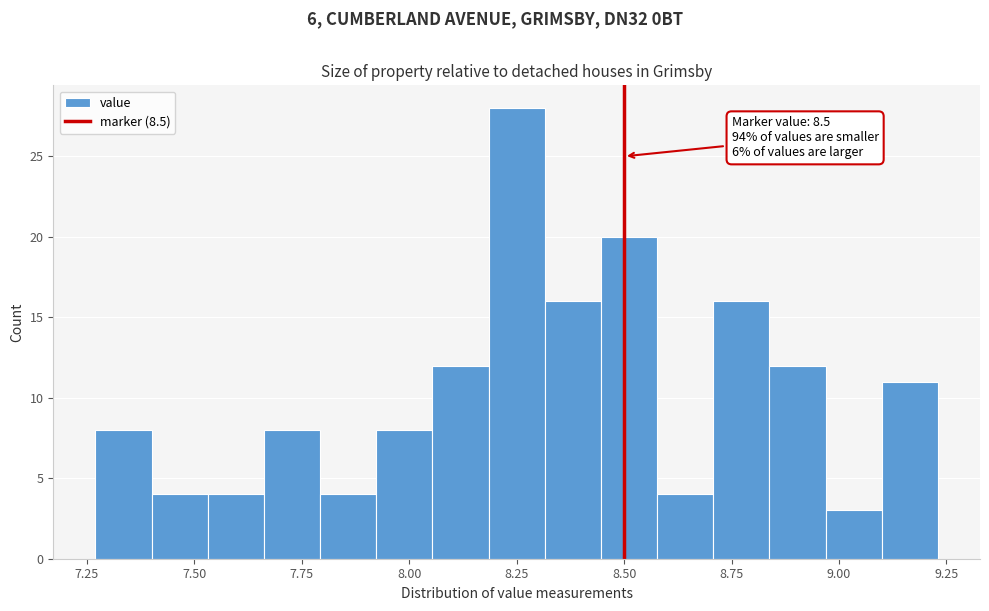

Read against the x-axis, roughly where is the centre of the tallest bar?

8.25